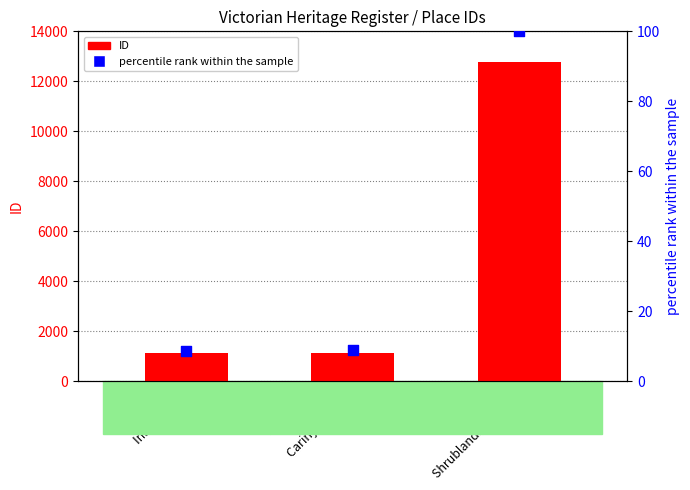

What are all the series names shown in the legend?

ID, percentile rank within the sample